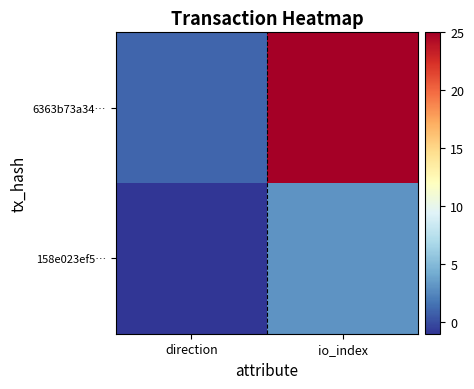

Rank the series by their average value, from highest to lowest.

6363b73a34…, 158e023ef5…